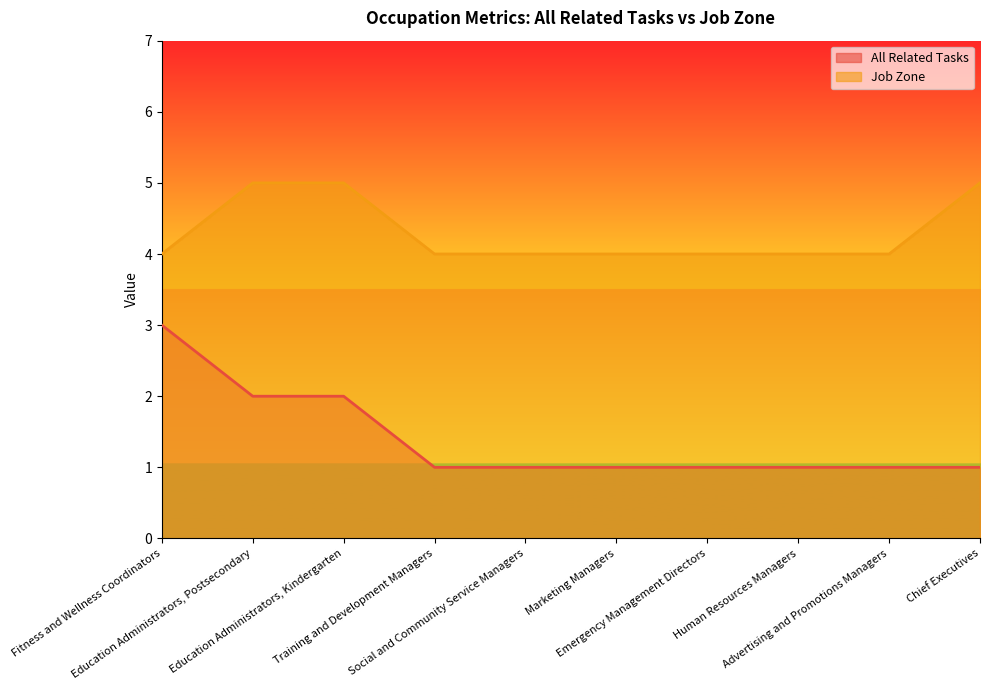

List the labels in order of Job Zone value, smallest first.

Fitness and Wellness Coordinators, Training and Development Managers, Social and Community Service Managers, Marketing Managers, Emergency Management Directors, Human Resources Managers, Advertising and Promotions Managers, Education Administrators, Postsecondary, Education Administrators, Kindergarten, Chief Executives